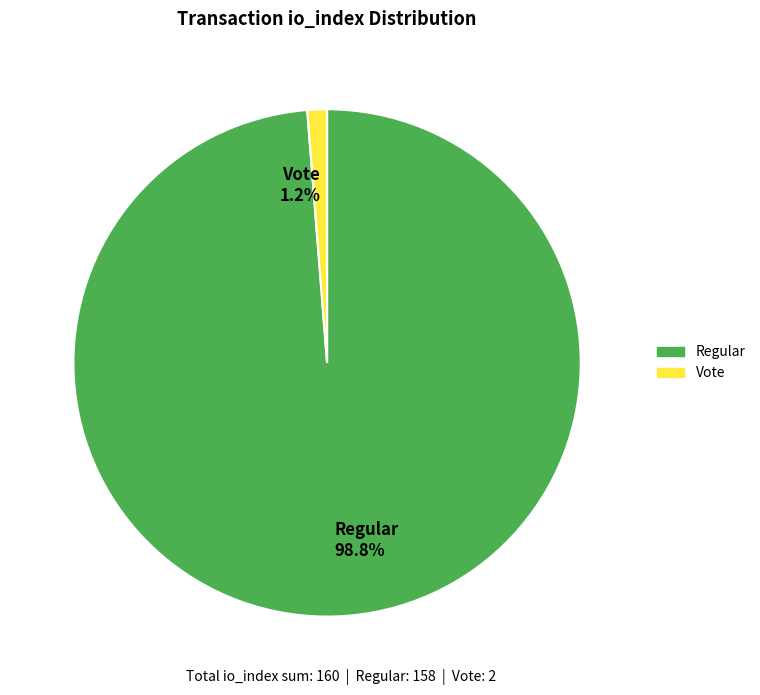

How many segments does this pie chart have?

2